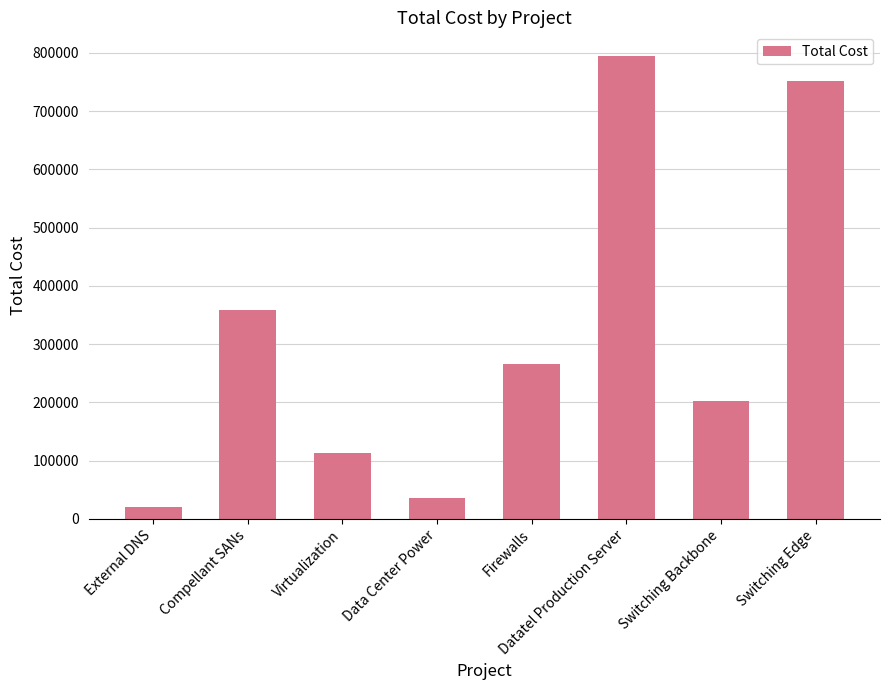

The value at Data Center Power is 9795.5. True or false?

False